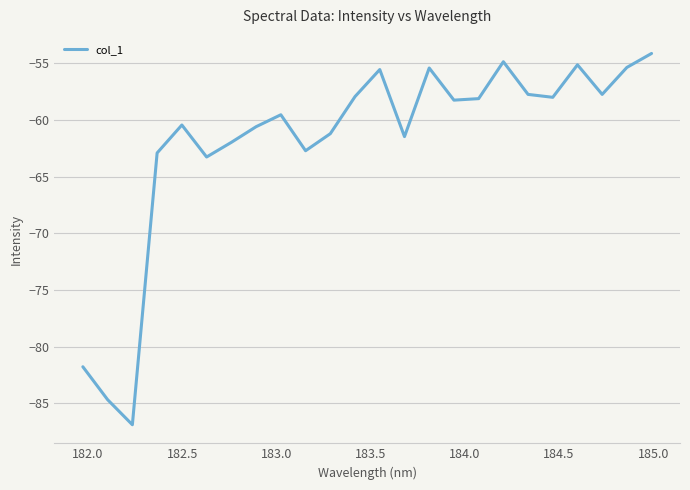

What is the difference between the maximum and minimum values?

32.8